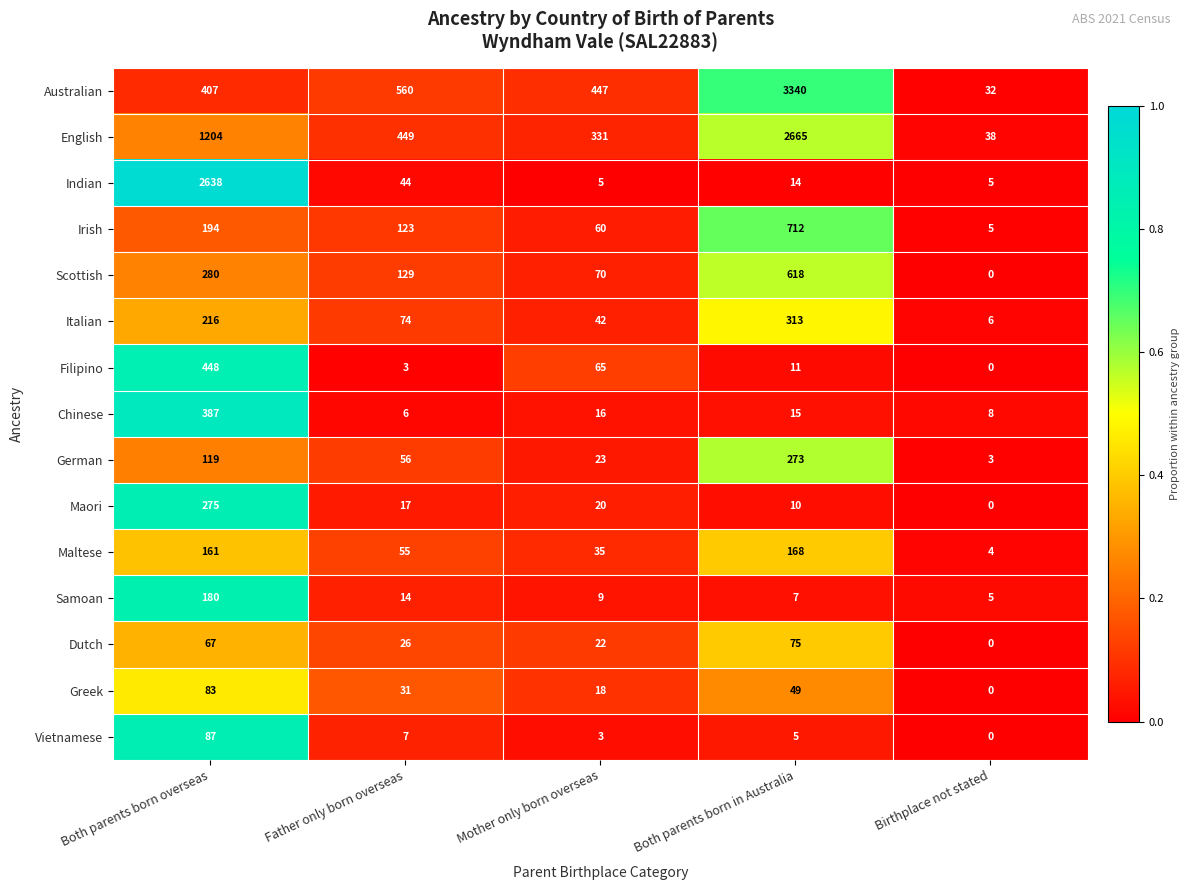

Which series has the largest range (max minus min)?

Australian